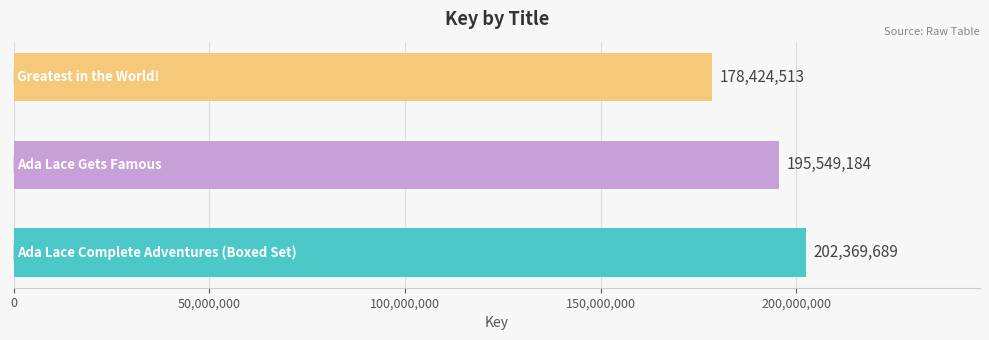

Reading top to bottom, extract all data points from this chart.

178424513	195549184	202369689